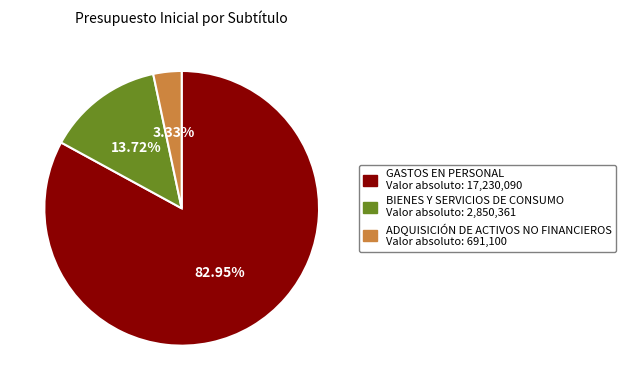

How many slices are in this pie chart?

3